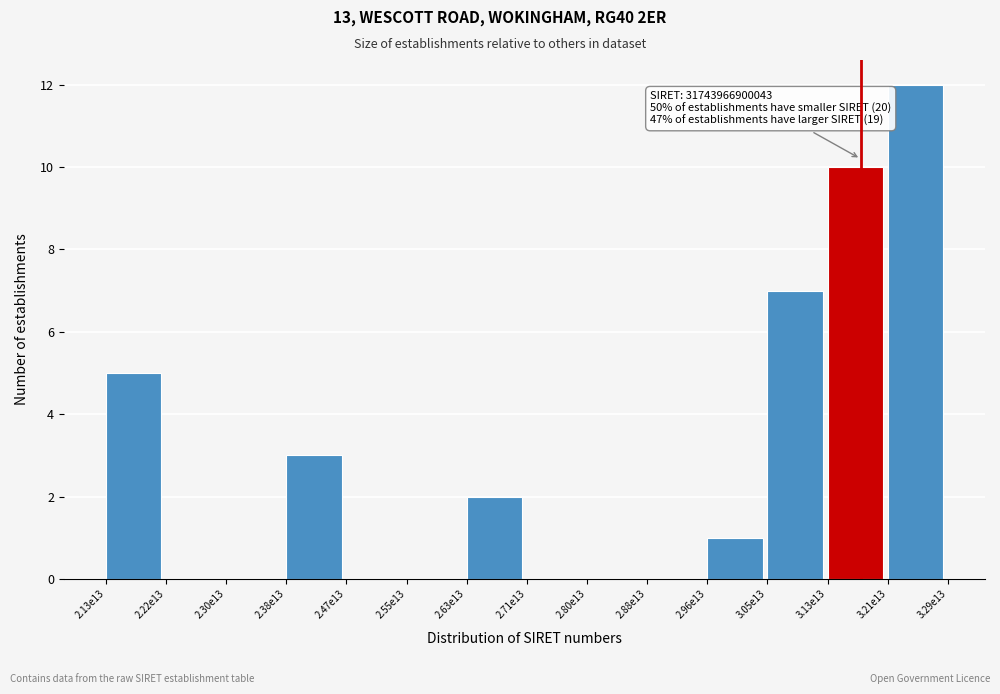

Reading right to left, what are all the values shown in this chart?

3.21e13=12	3.13e13=10	3.05e13=7	2.96e13=1	2.88e13=0	2.80e13=0	2.71e13=0	2.63e13=2	2.55e13=0	2.47e13=0	2.38e13=3	2.30e13=0	2.22e13=0	2.13e13=5